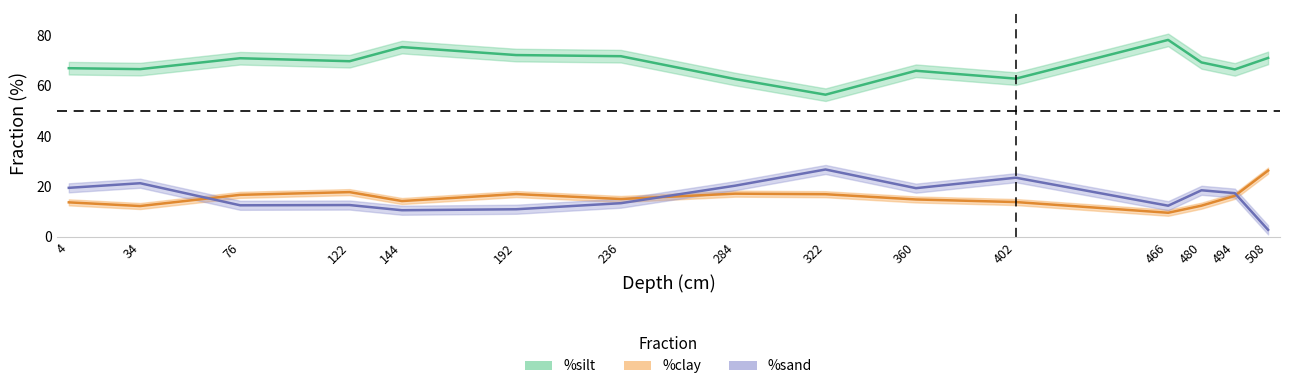

In %sand, how many points are lower than both neighbors (excluding endpoints)?

4